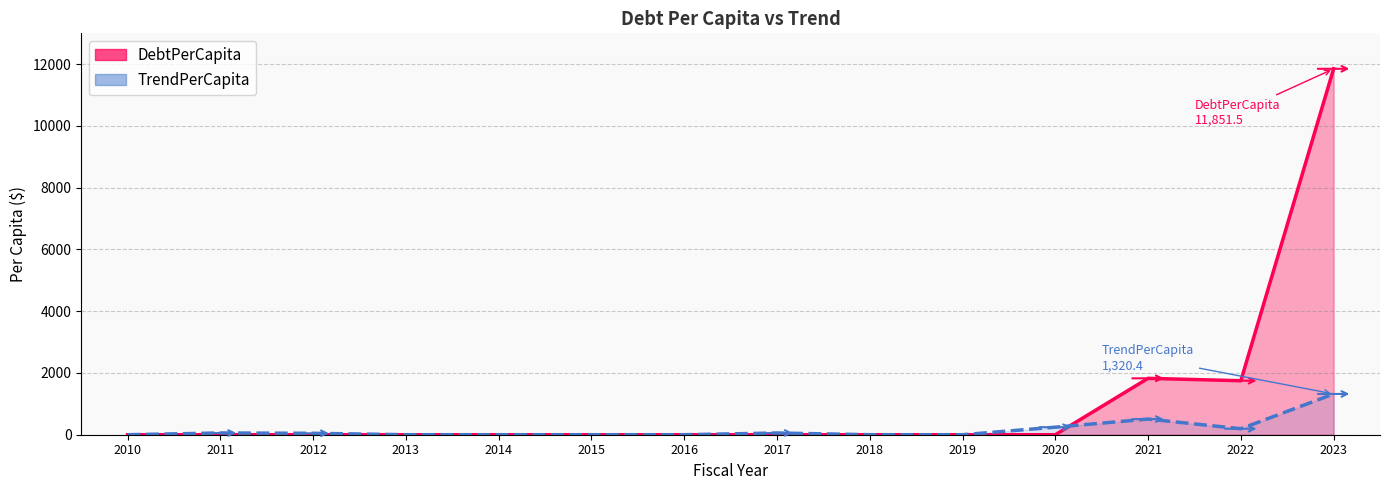

List the labels in order of DebtPerCapita value, smallest first.

2010, 2011, 2012, 2013, 2014, 2015, 2016, 2017, 2018, 2019, 2020, 2022, 2021, 2023